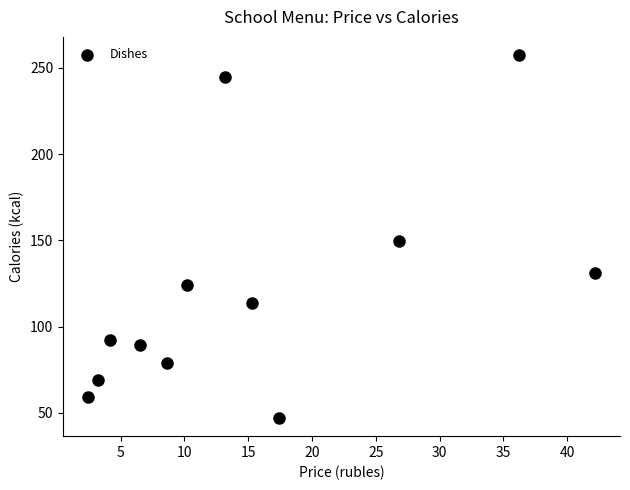

What is the range of Y values (max minus min)?

210.5